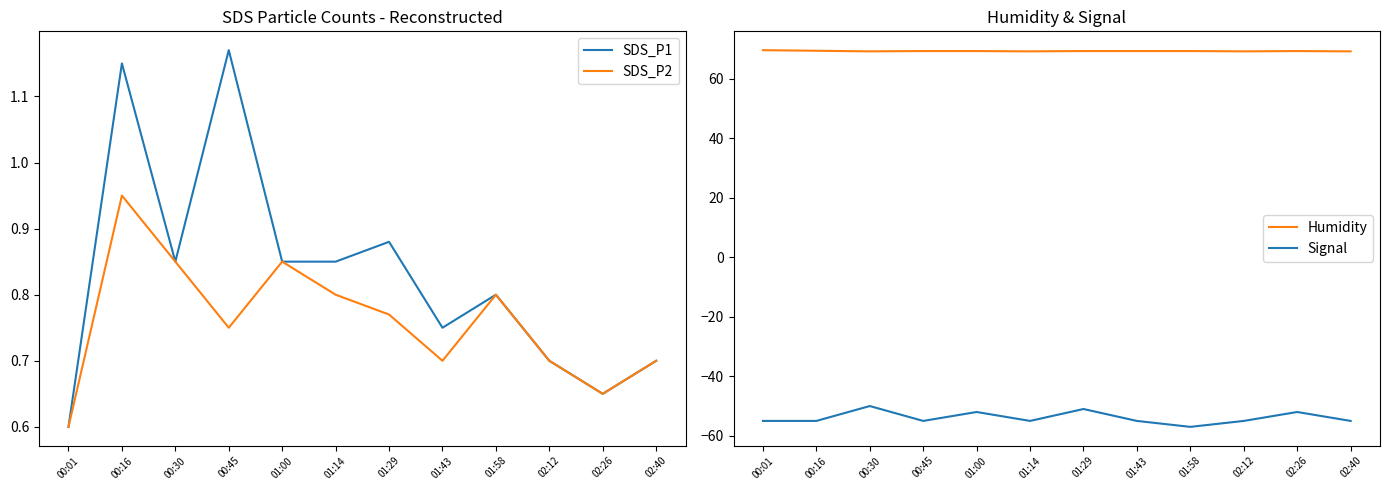

What is the lowest value of the SDS_P2 series?

0.6